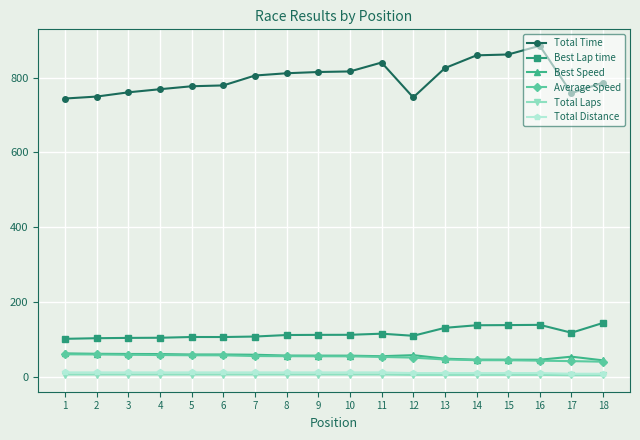

Which series has the largest total across all categories?

Total Time